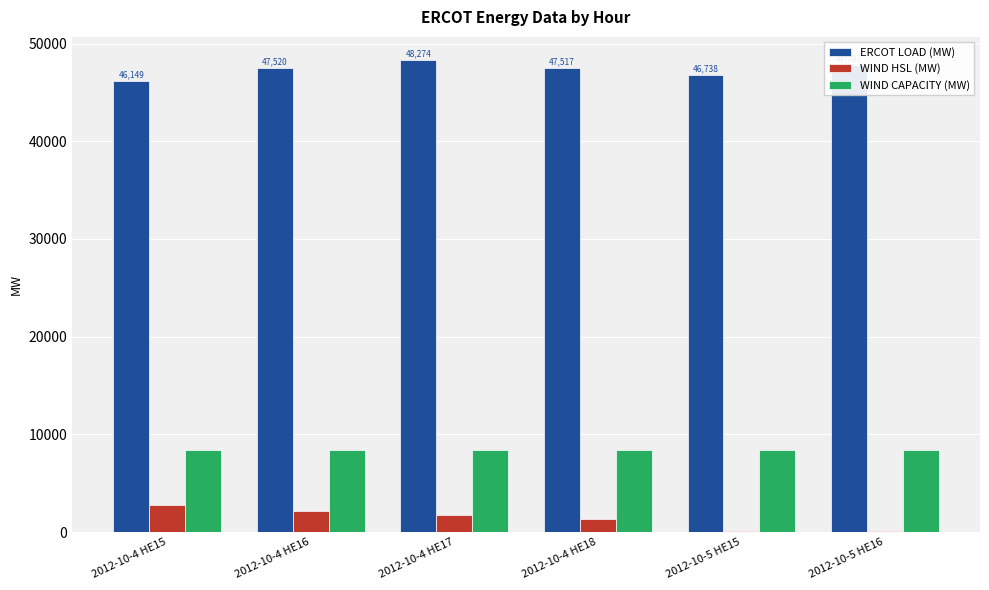

Are the bars horizontal?

No